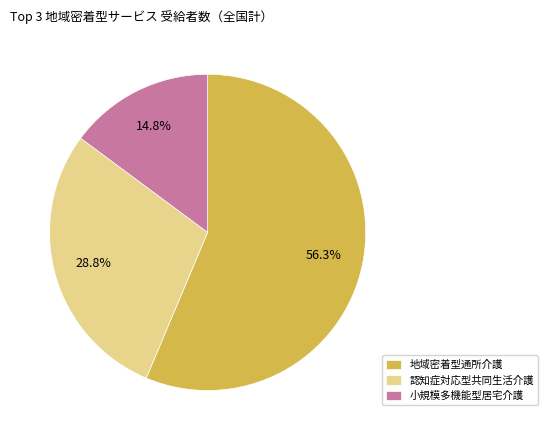

Rank the categories by value from lowest to highest.

小規模多機能型居宅介護, 認知症対応型共同生活介護, 地域密着型通所介護